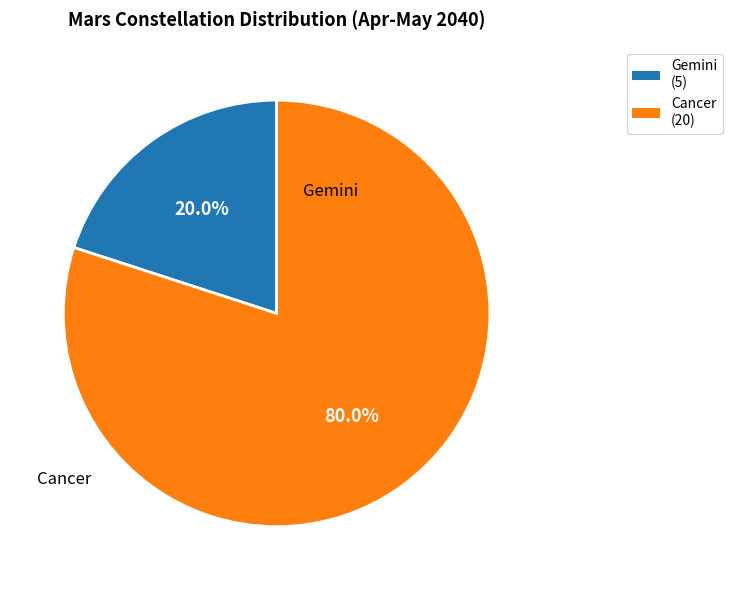

True or false: Cancer accounts for 66% of the total.

False